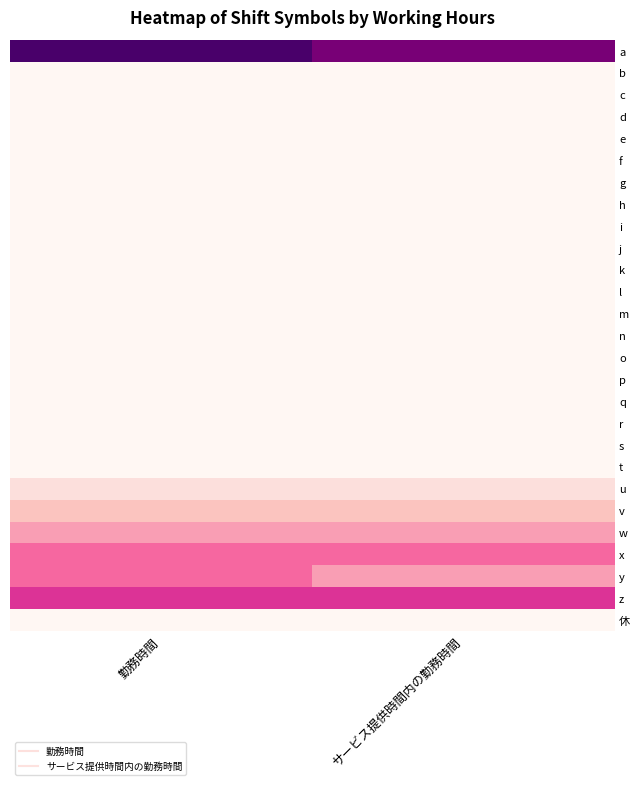

List the series in order of their peak value, lowest first.

b, c, d, e, f, g, h, i, j, k, l, m, n, o, p, q, r, s, t, 休, u, v, w, x, y, z, a